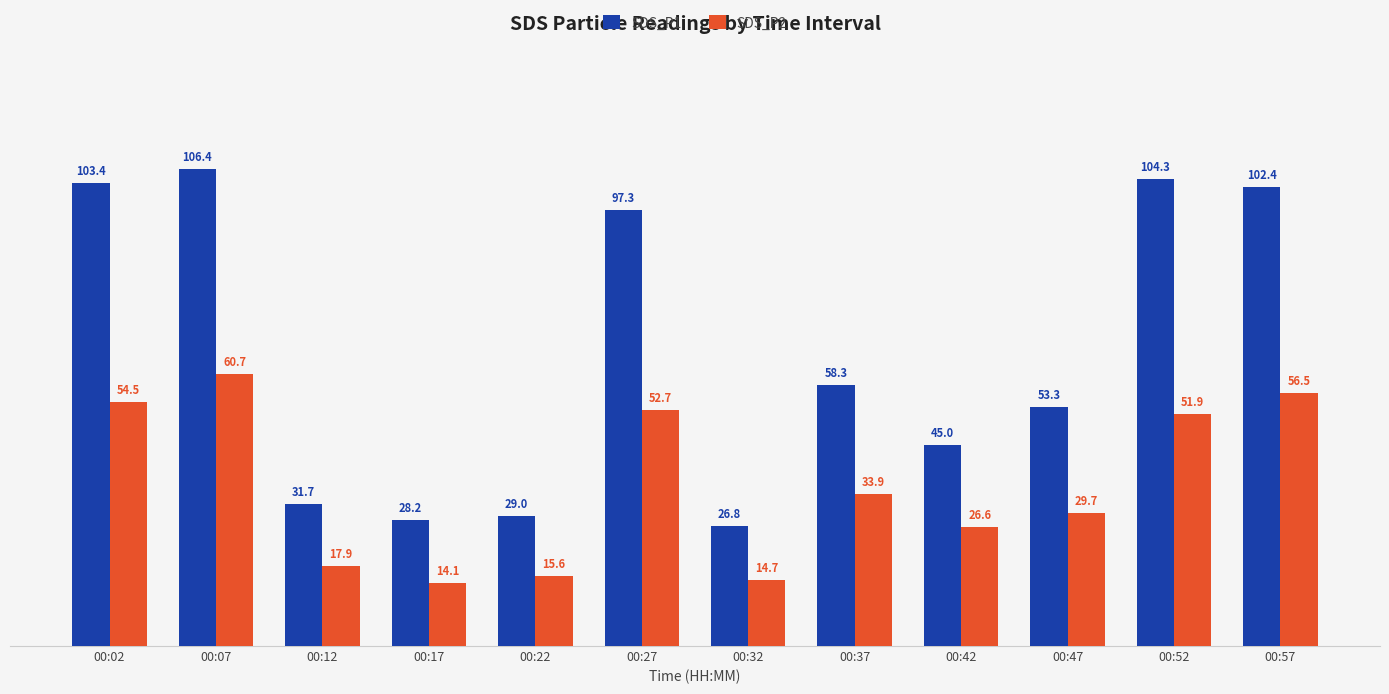

How many values in the SDS_P1 series exceed 58?

6